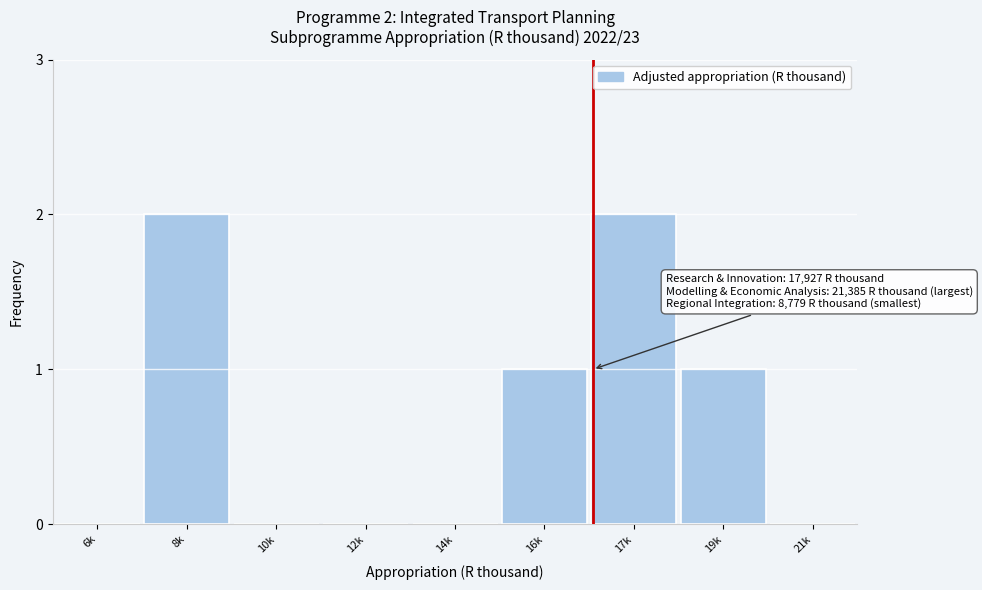

What is the change in value from 10k to 17k?

+2